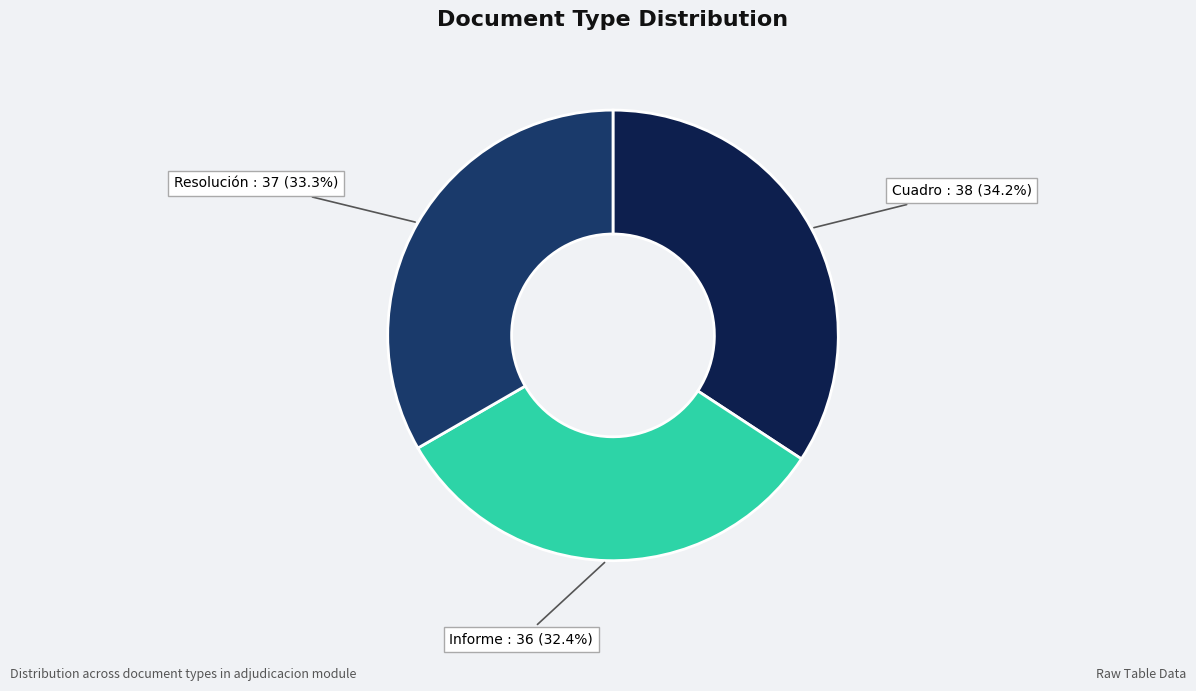

Count the number of slices in the pie.

3